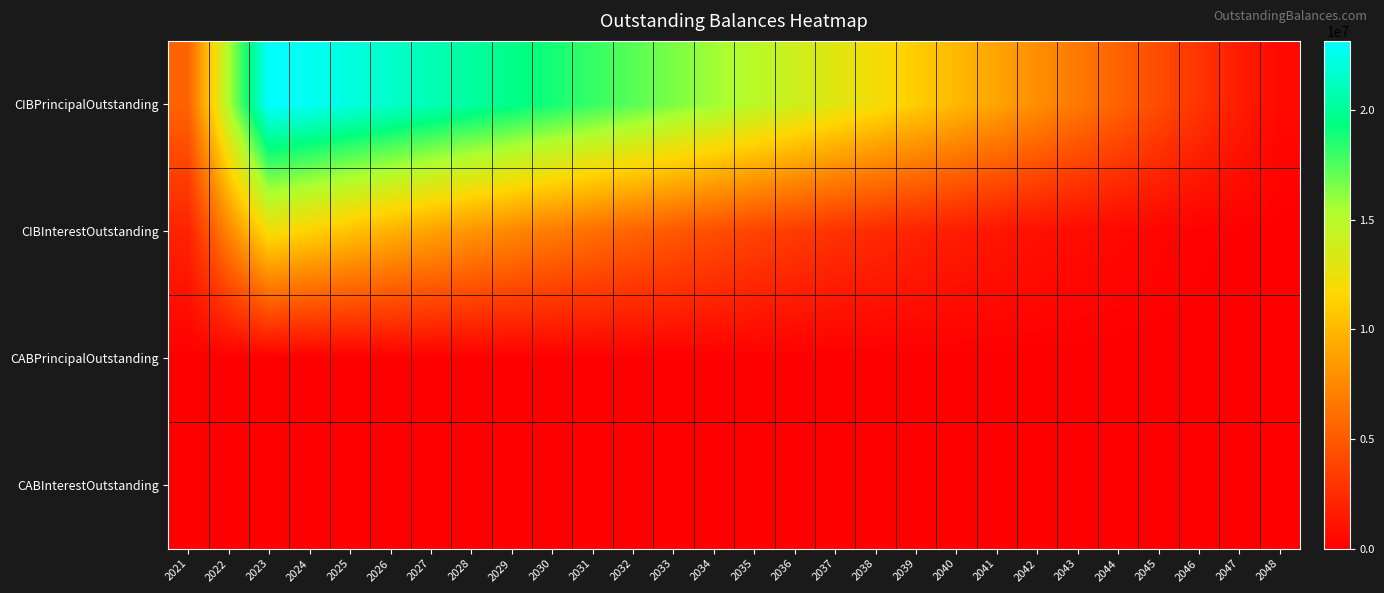

Between 2034 and 2023, which is larger?

2023